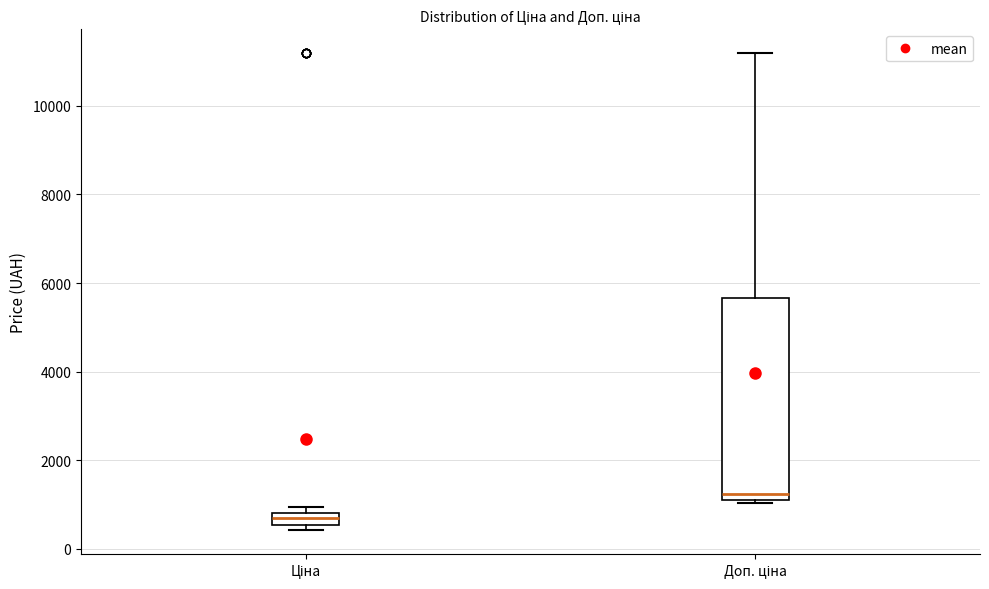

Where is the lower edge of the box for Ціна on the y-axis? The values are not printed on the chart, so give them approximately, as read against the axis.

600